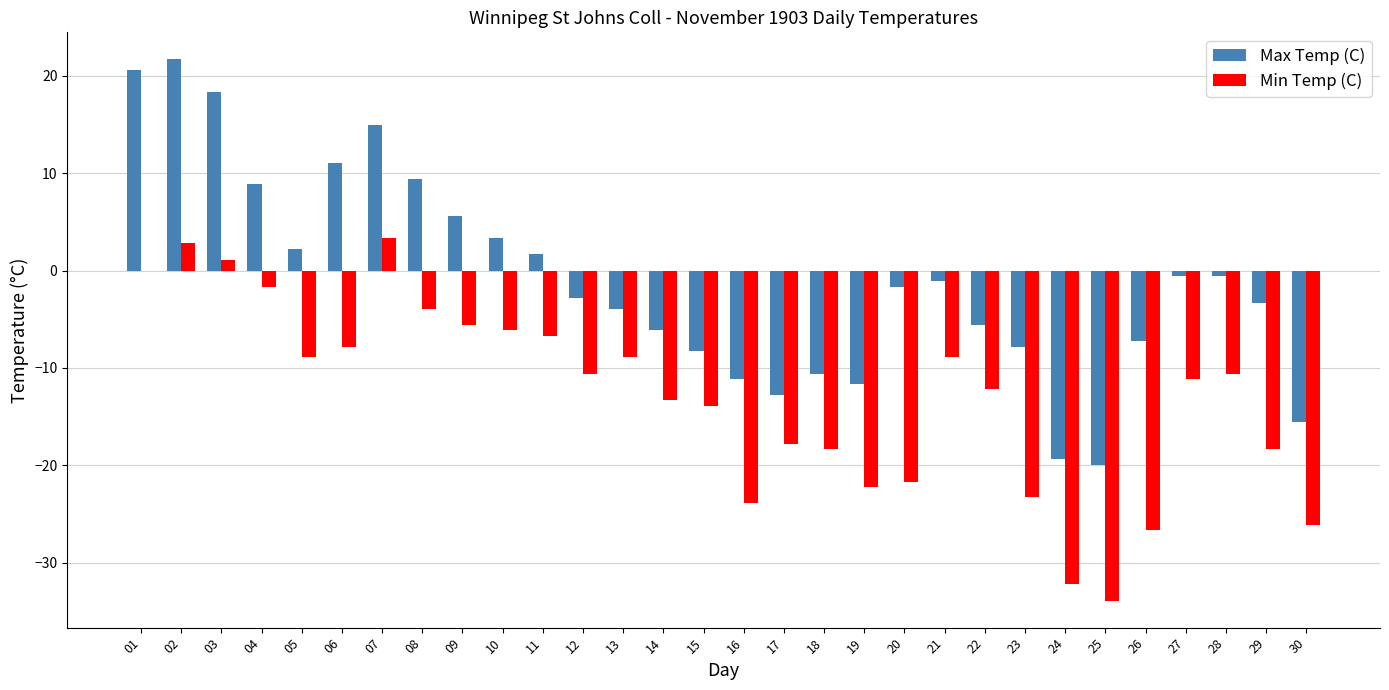

Are the bars horizontal?

No